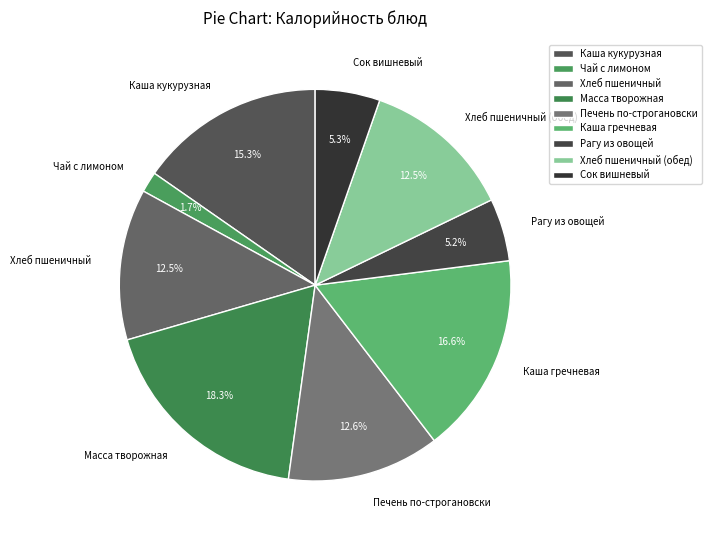

True or false: Рагу из овощей accounts for 11% of the total.

False